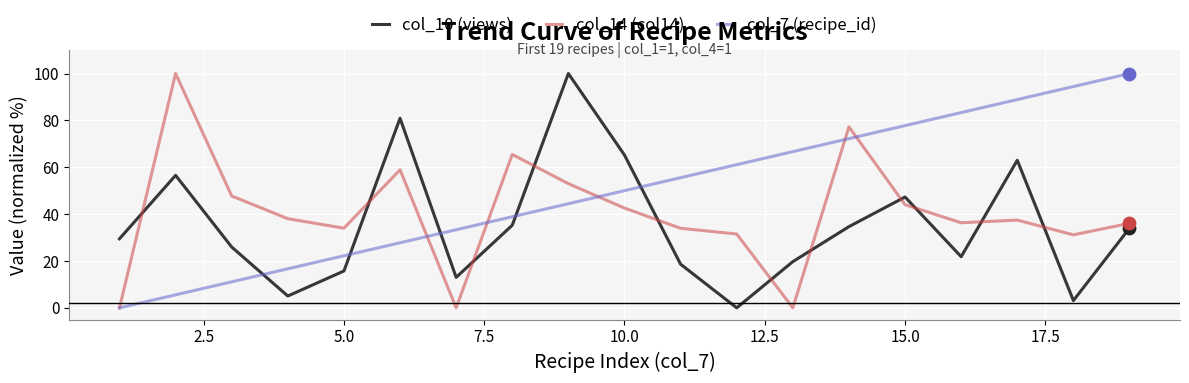

What is the highest value of the col_10 (views) series?

100.0